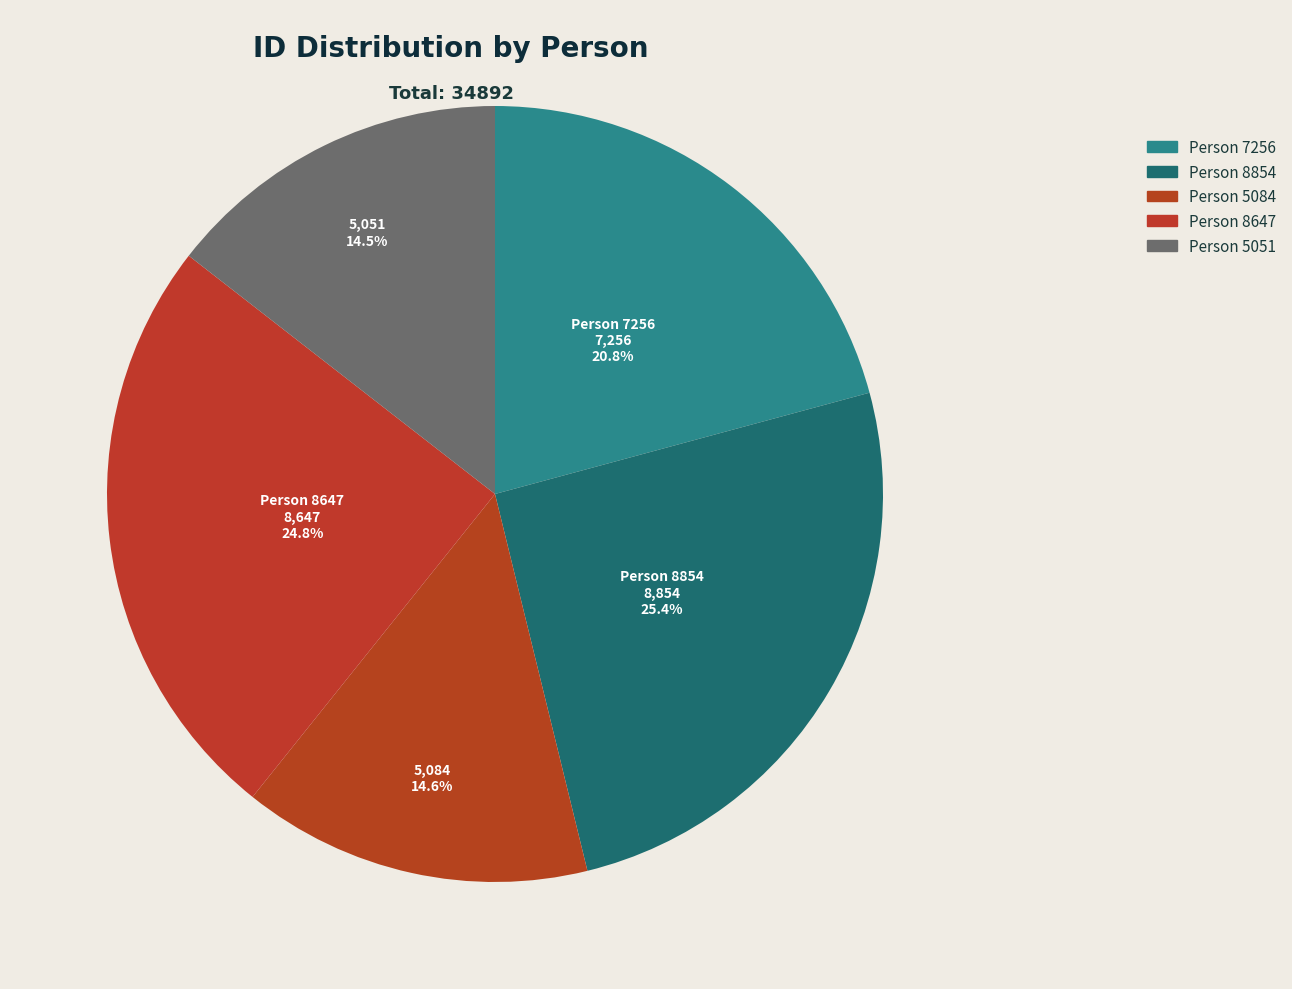

Does any single category account for the majority?

No